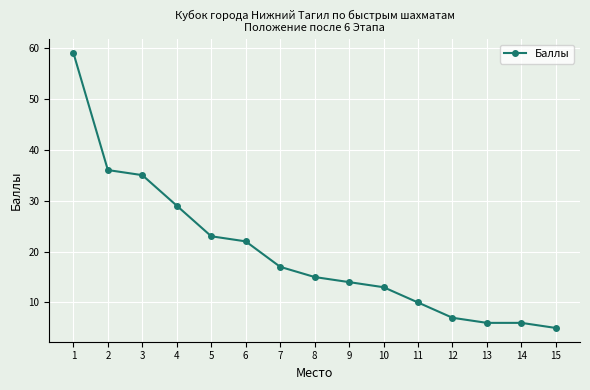

How many categories are shown in the chart?

15